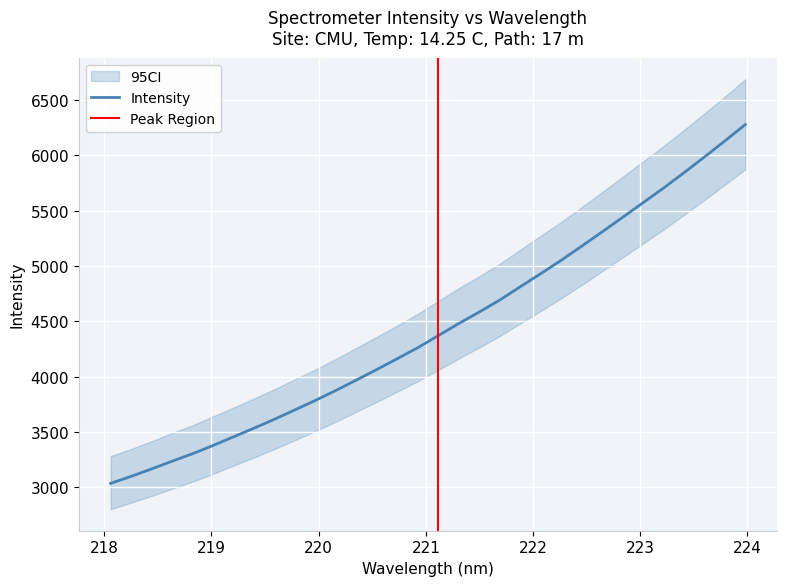

Approximately how many times larger is the value at 218.6332 compared to 218.0596?

1.1